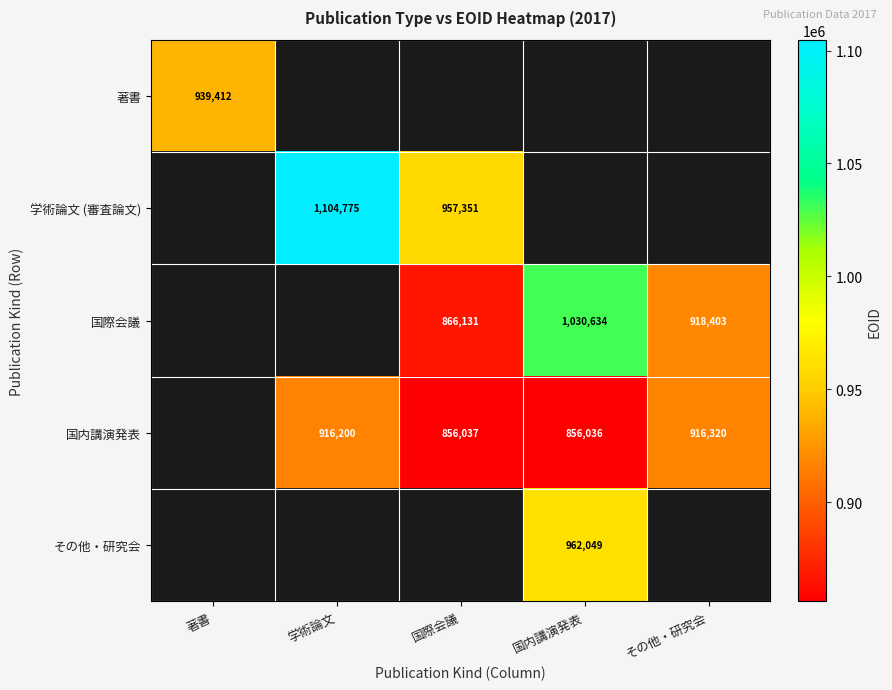

Is it true that その他・研究会 equals 962049 at 国内講演発表?

True